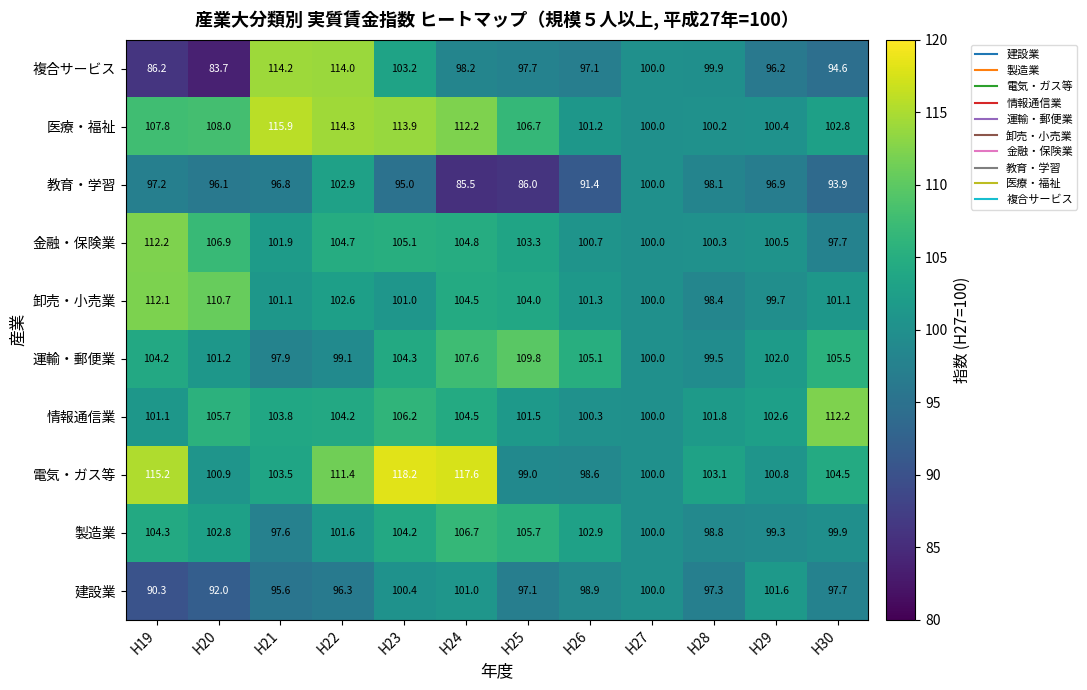

How many values in the 情報通信業 series are below 103?

6